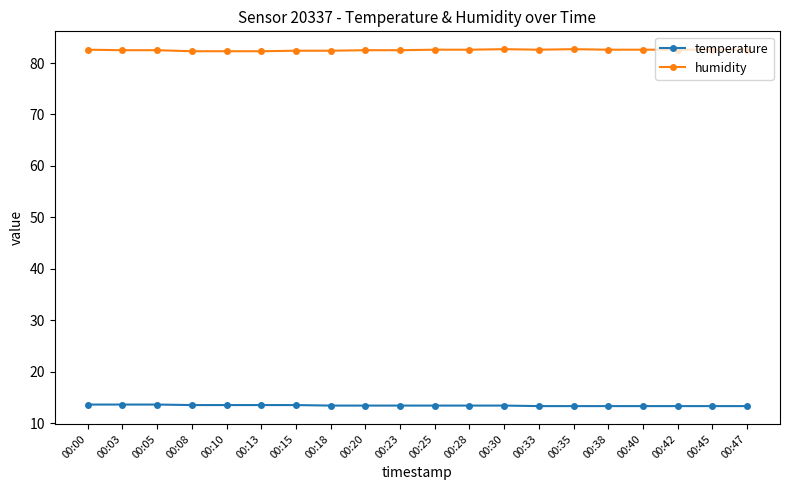

True or false: temperature and humidity intersect in this chart.

False